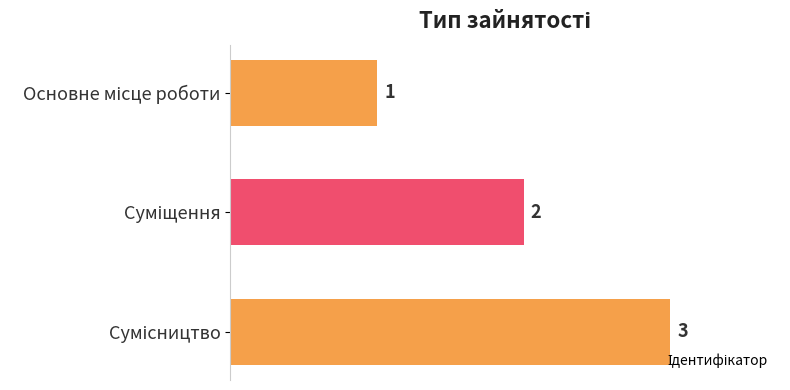

How many data points does each series have?

3